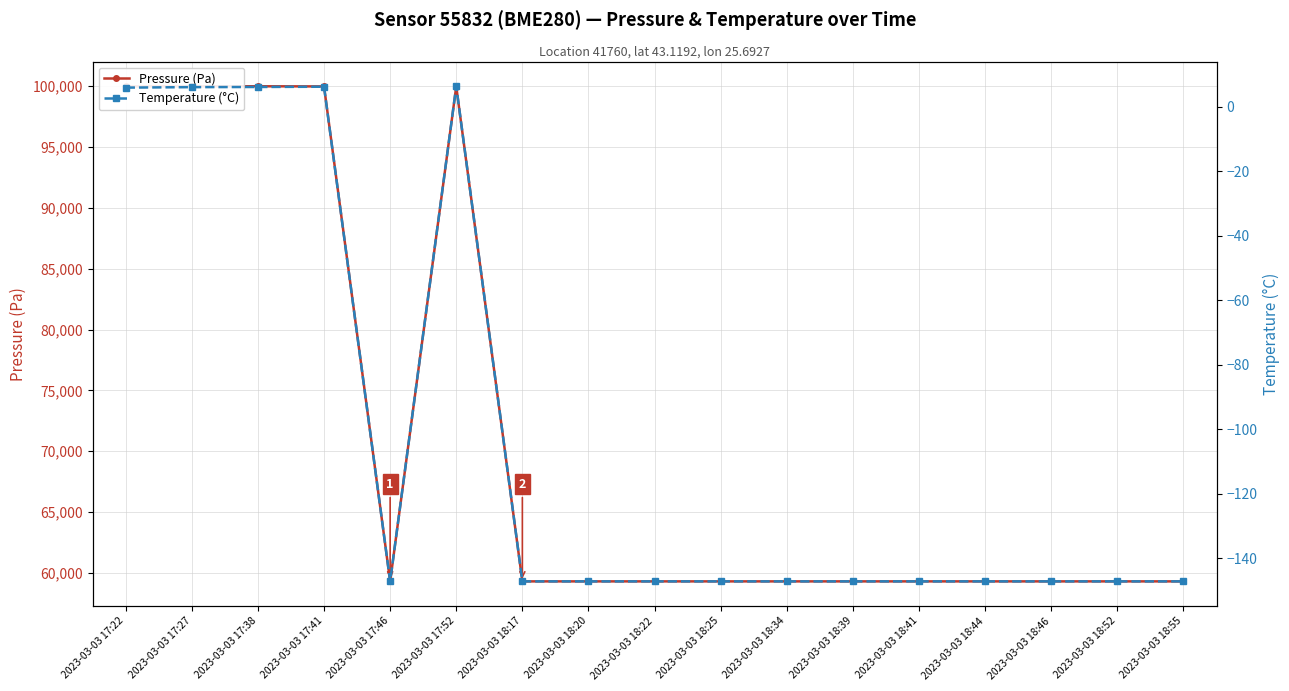

Does the chart have visible grid lines?

Yes